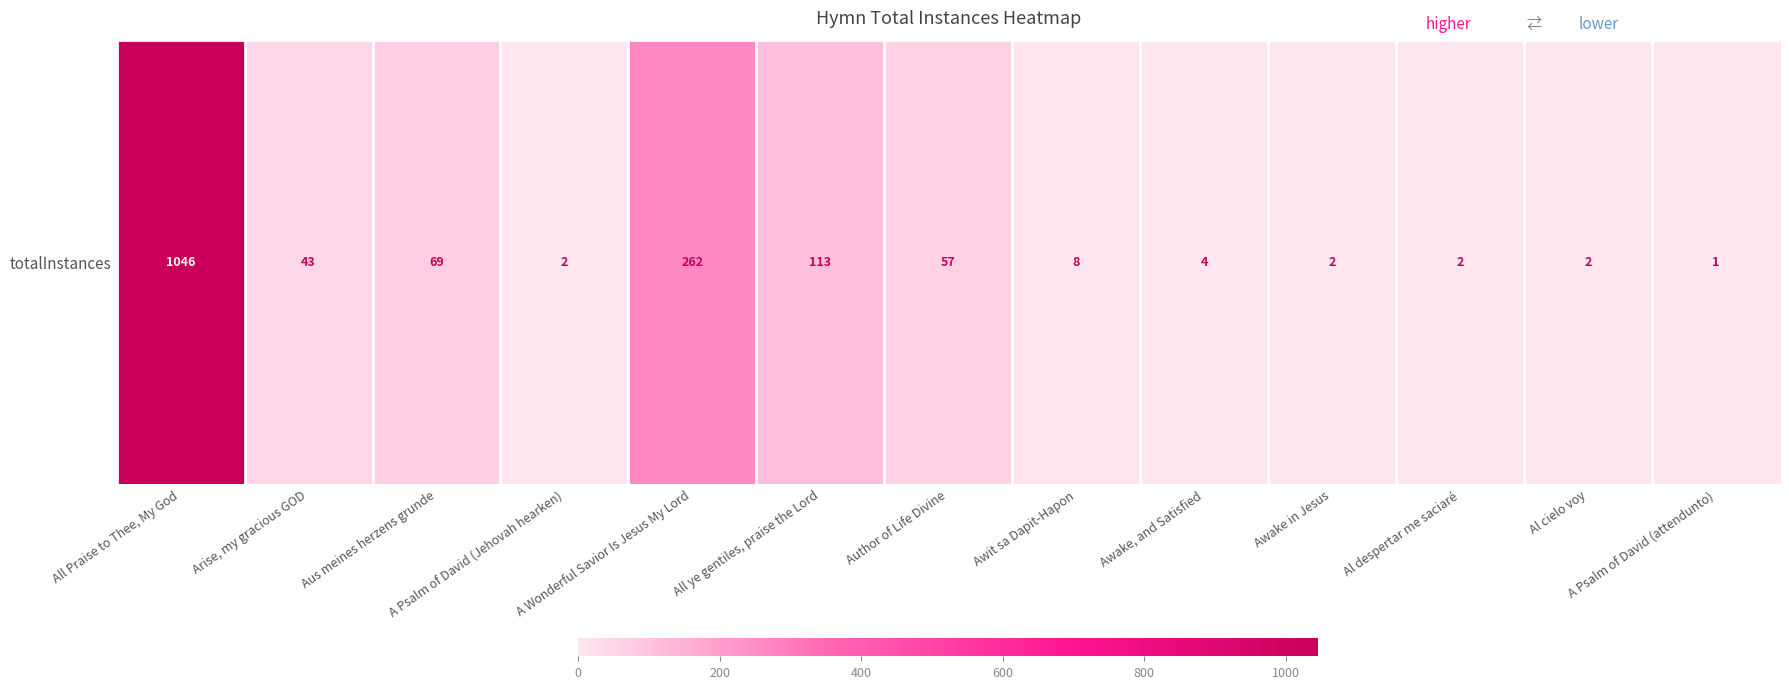

The chart shows a value of 417 at All Praise to Thee, My God. True or false?

False